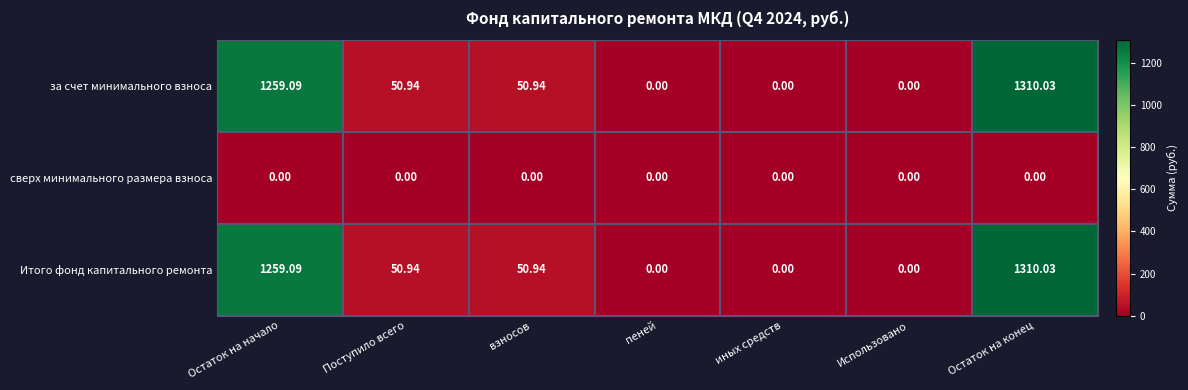

At how many categories does at least one series exceed 854?

2